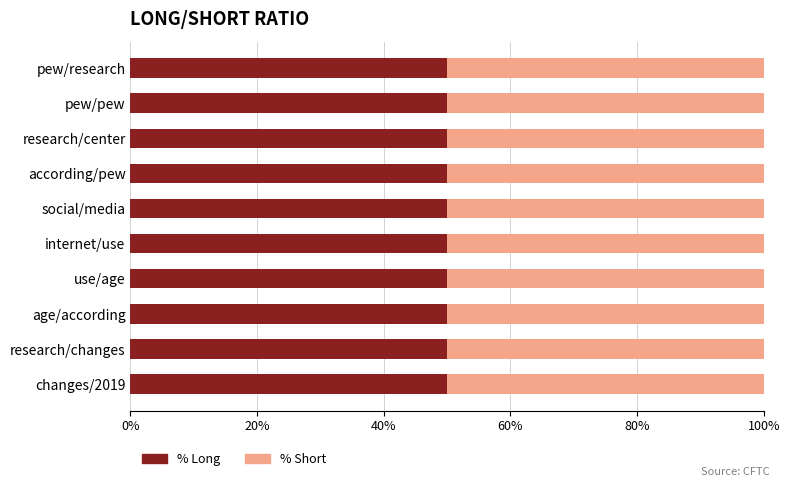

At which label is % Long closest to 16?

pew/pew